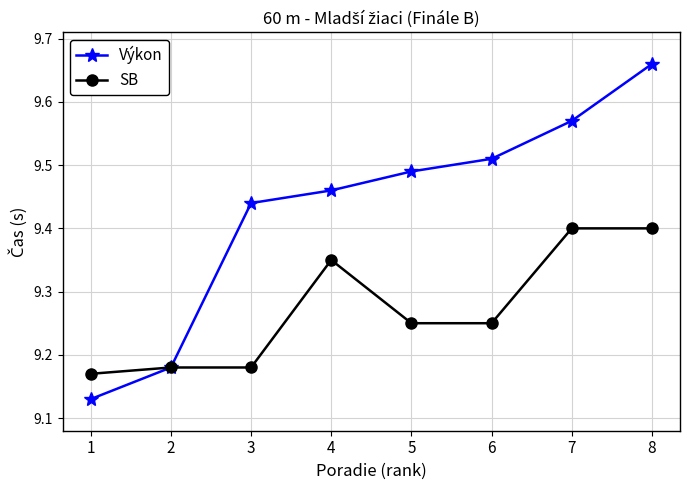

List the series in order of their overall mean, highest first.

Výkon, SB